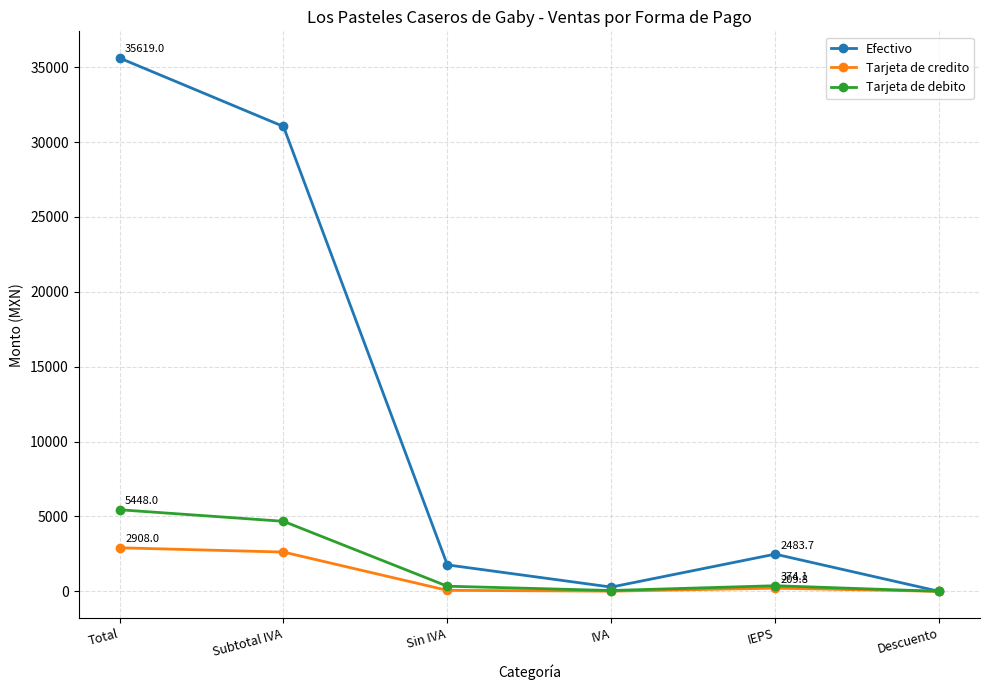

True or false: Efectivo has more than 1 points higher than both neighbors.

False